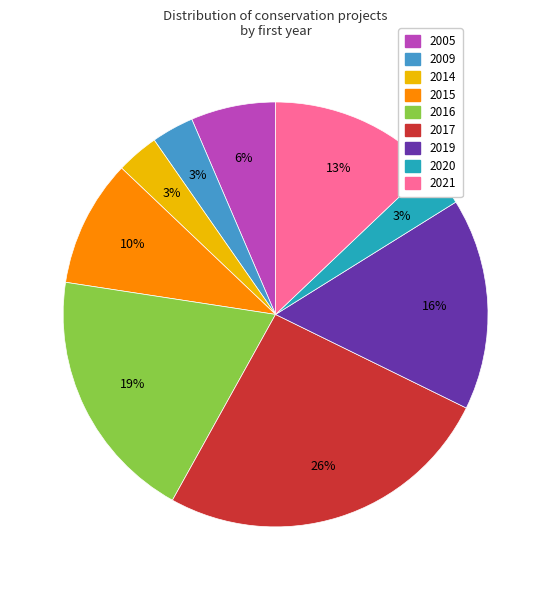

Does 2016 account for over 50% of the chart?

No